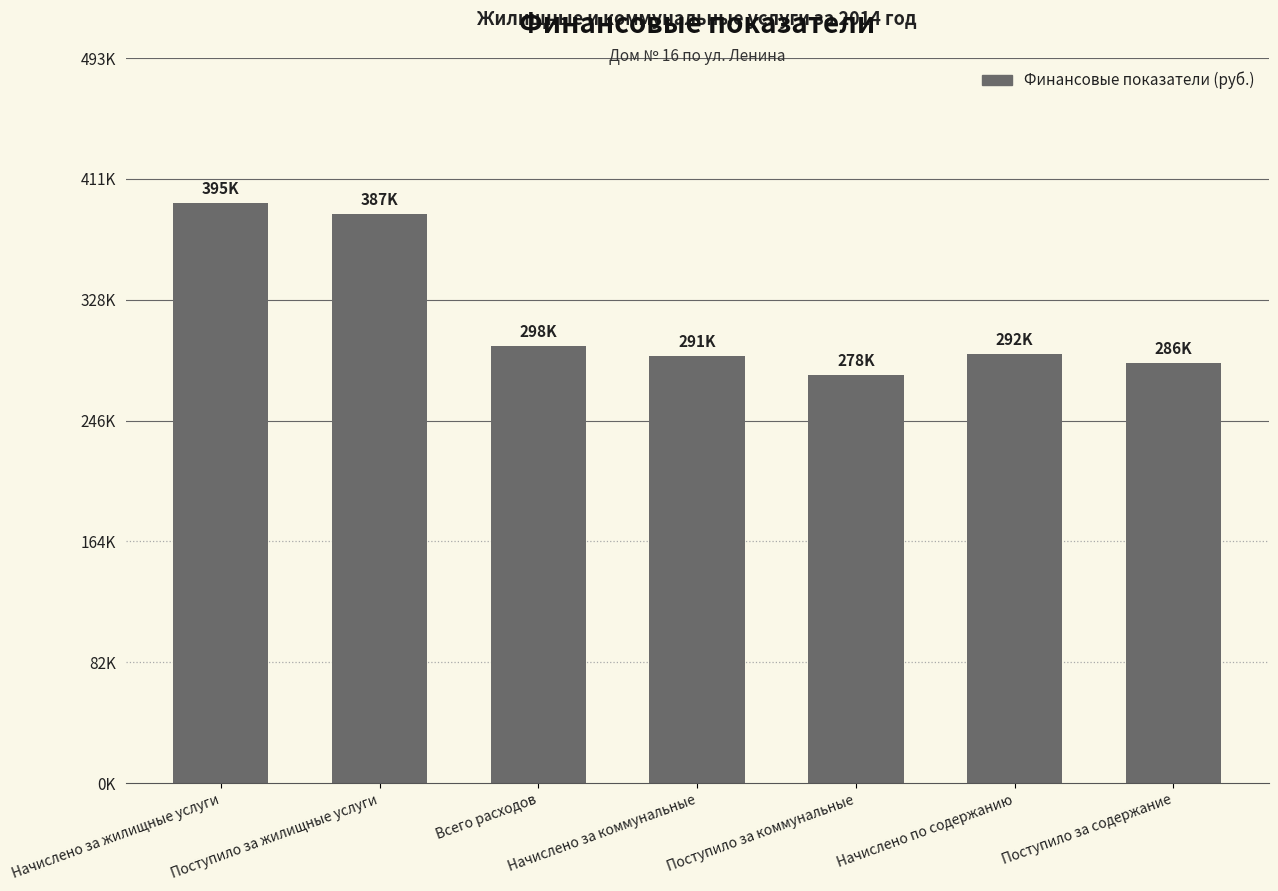

The value at Поступило за содержание is 412247.5. True or false?

False